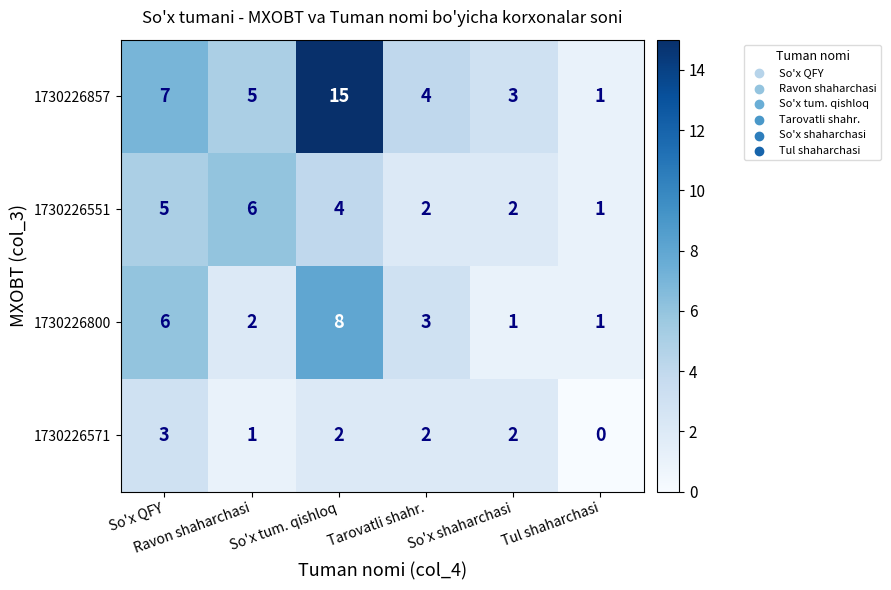

Count the number of data series in this chart.

4